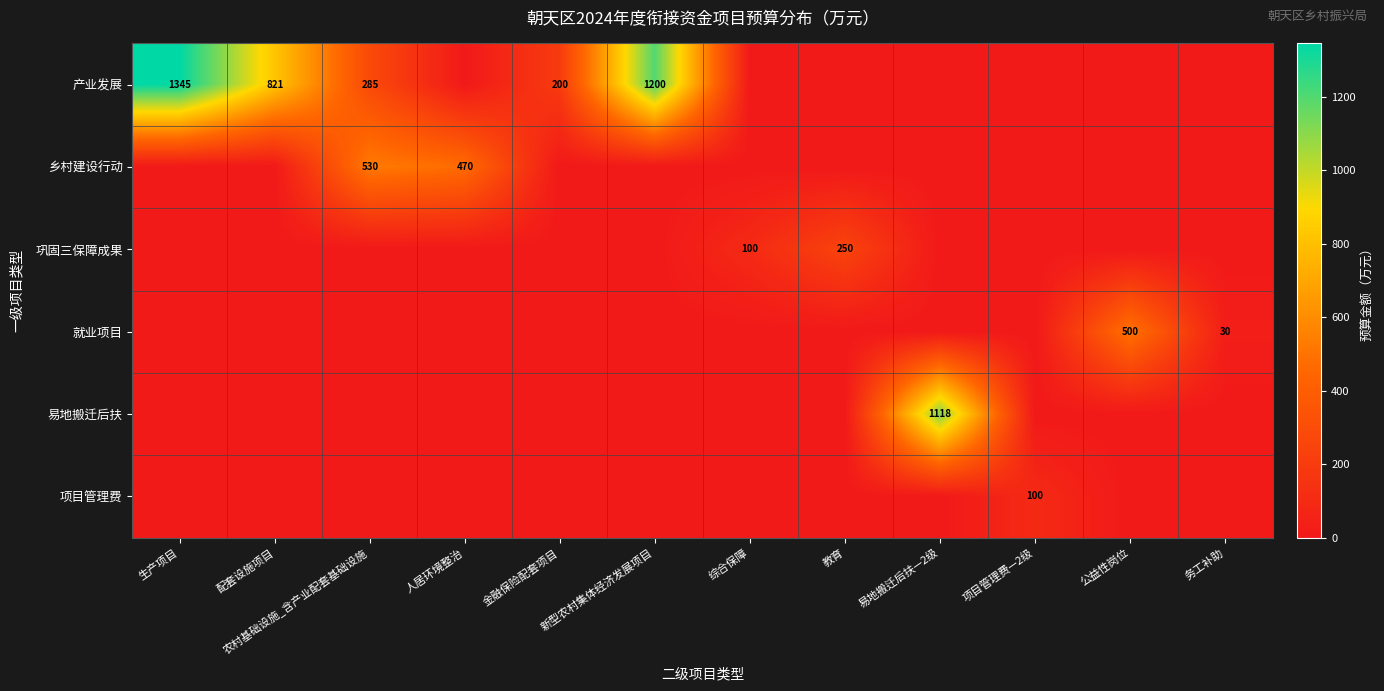

Which has a higher value, 生产项目 or 易地搬迁后扶—2级?

生产项目